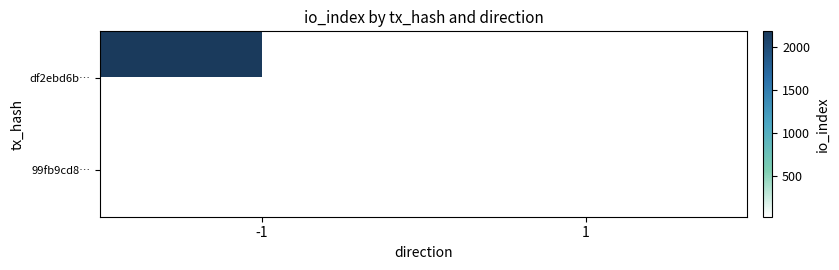

Rank the series by their maximum value, from highest to lowest.

df2ebd6b…, 99fb9cd8…